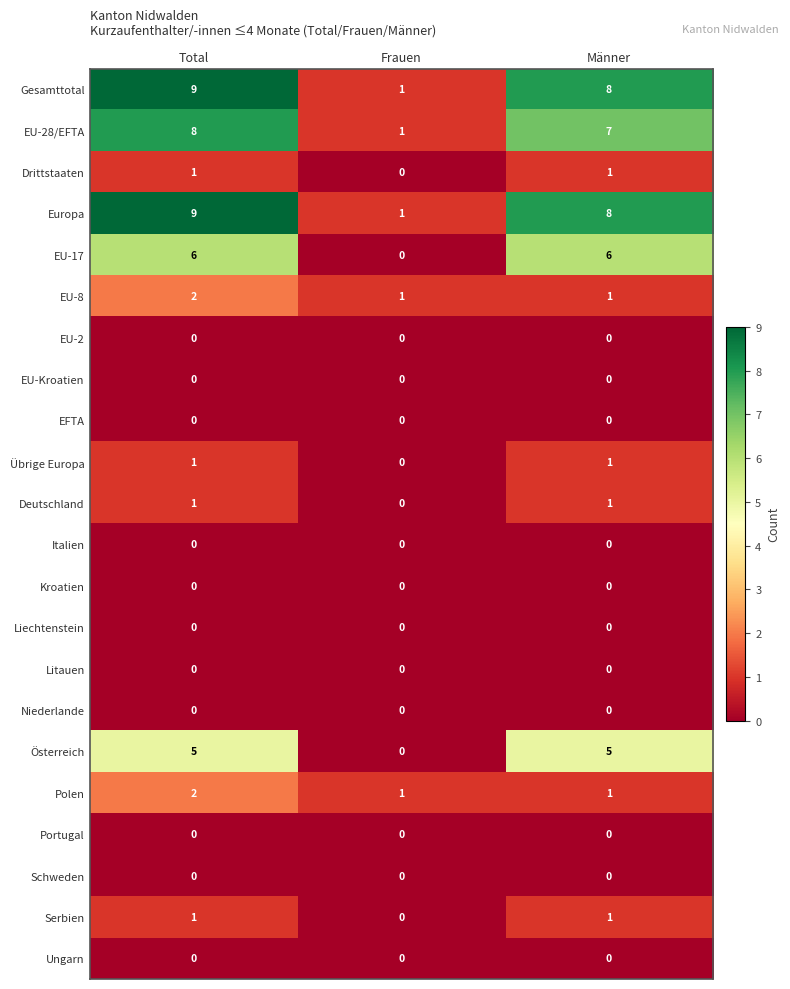

Rank the categories by Gesamttotal value from highest to lowest.

Total, Männer, Frauen